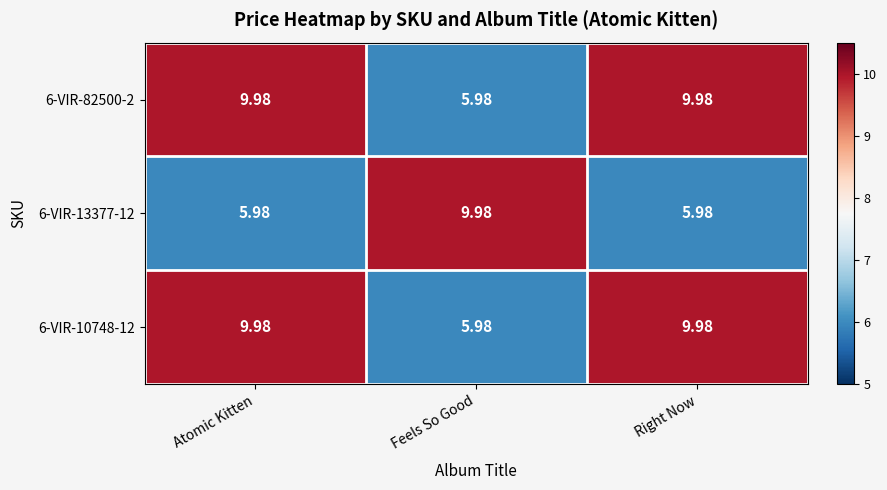

At which label is 6-VIR-10748-12 closest to 7?

Feels So Good